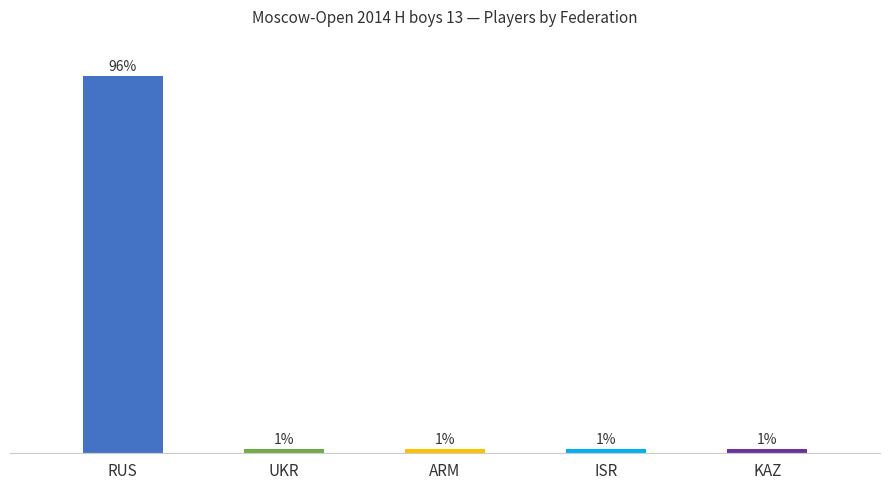

Which has a higher value, ARM or UKR?

ARM